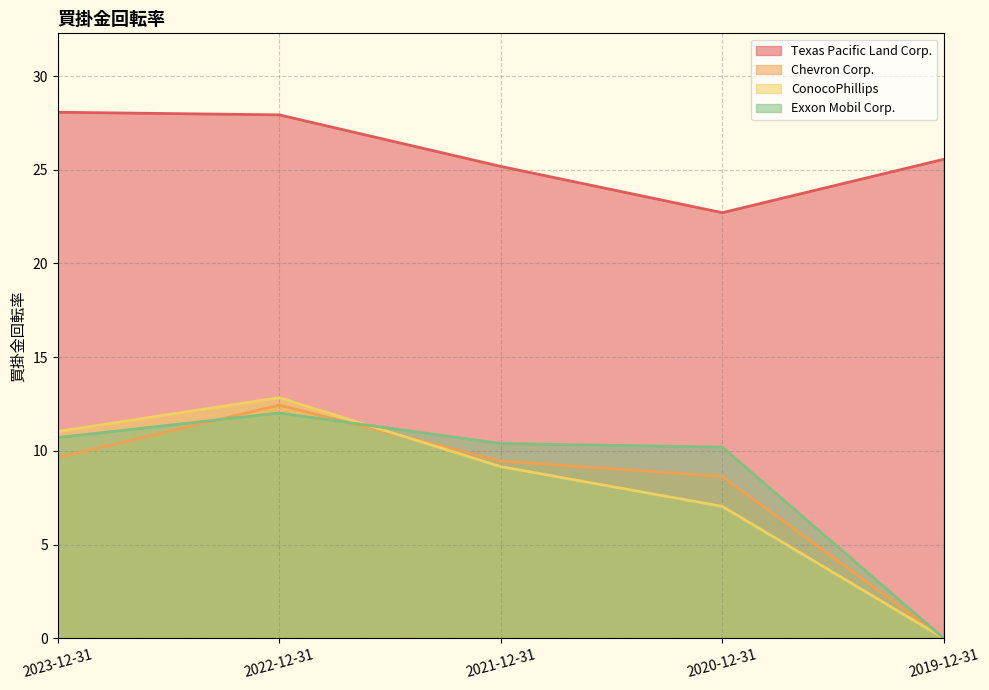

Where is the first local minimum for Texas Pacific Land Corp.?

2020-12-31